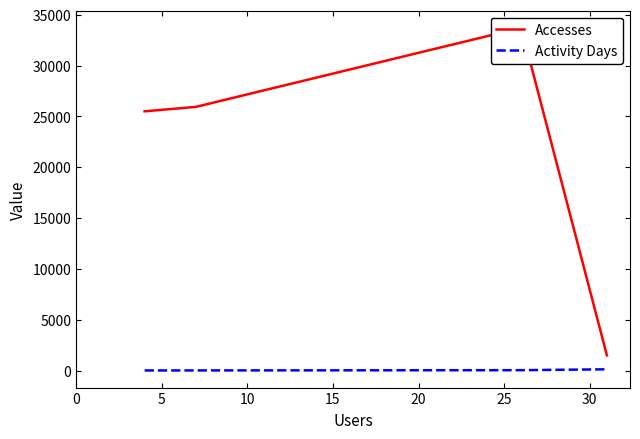

What is the value of the Activity Days point at the 3rd from the left?

33